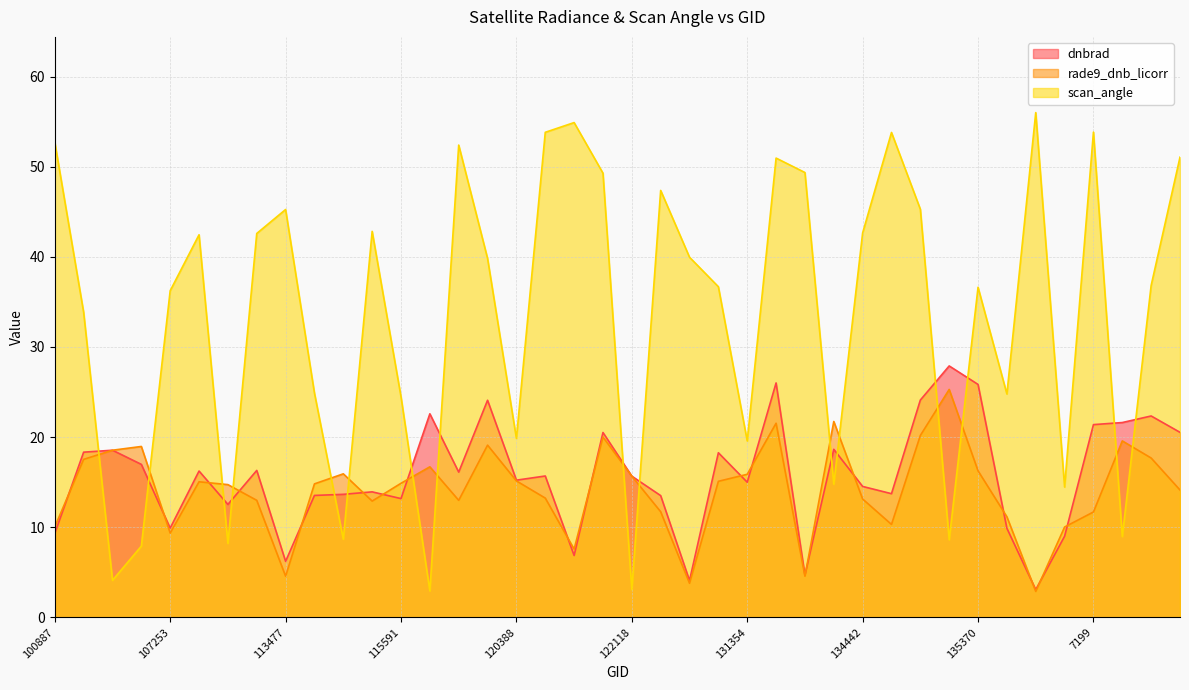

In scan_angle, how many points are higher than both neighbors (excluding endpoints)?

11